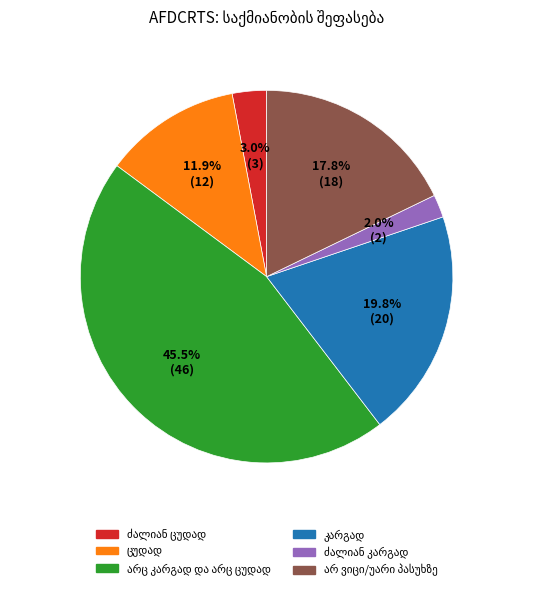

Count the number of slices in the pie.

6